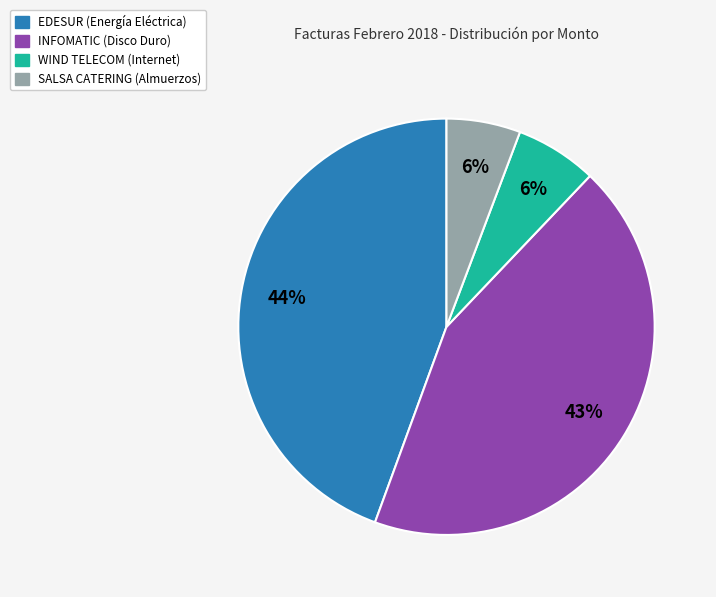

Is it true that INFOMATIC (Disco Duro) is 55% of the pie?

False